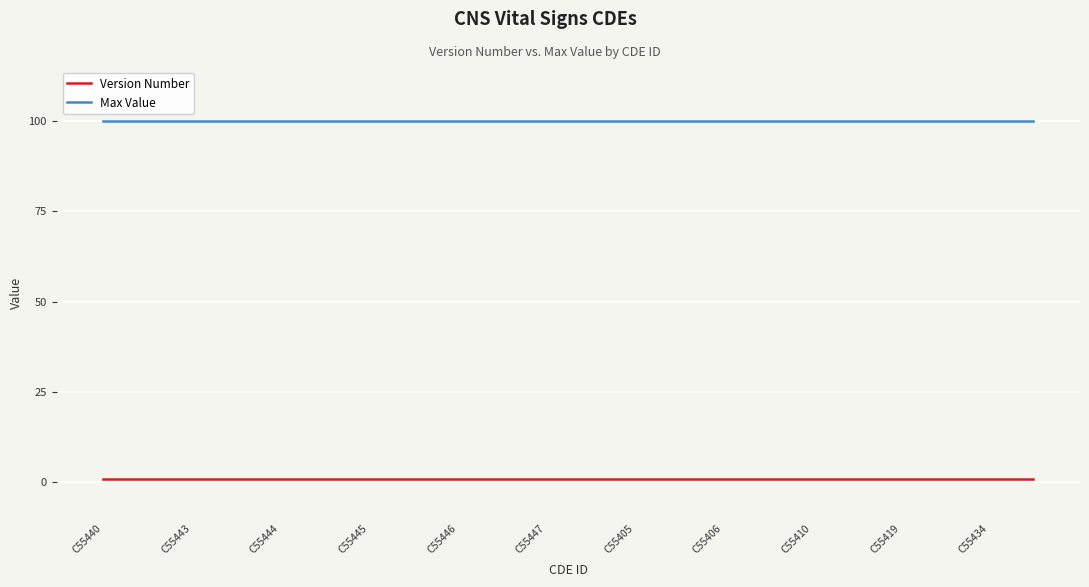

At how many categories does at least one series exceed 32?

22